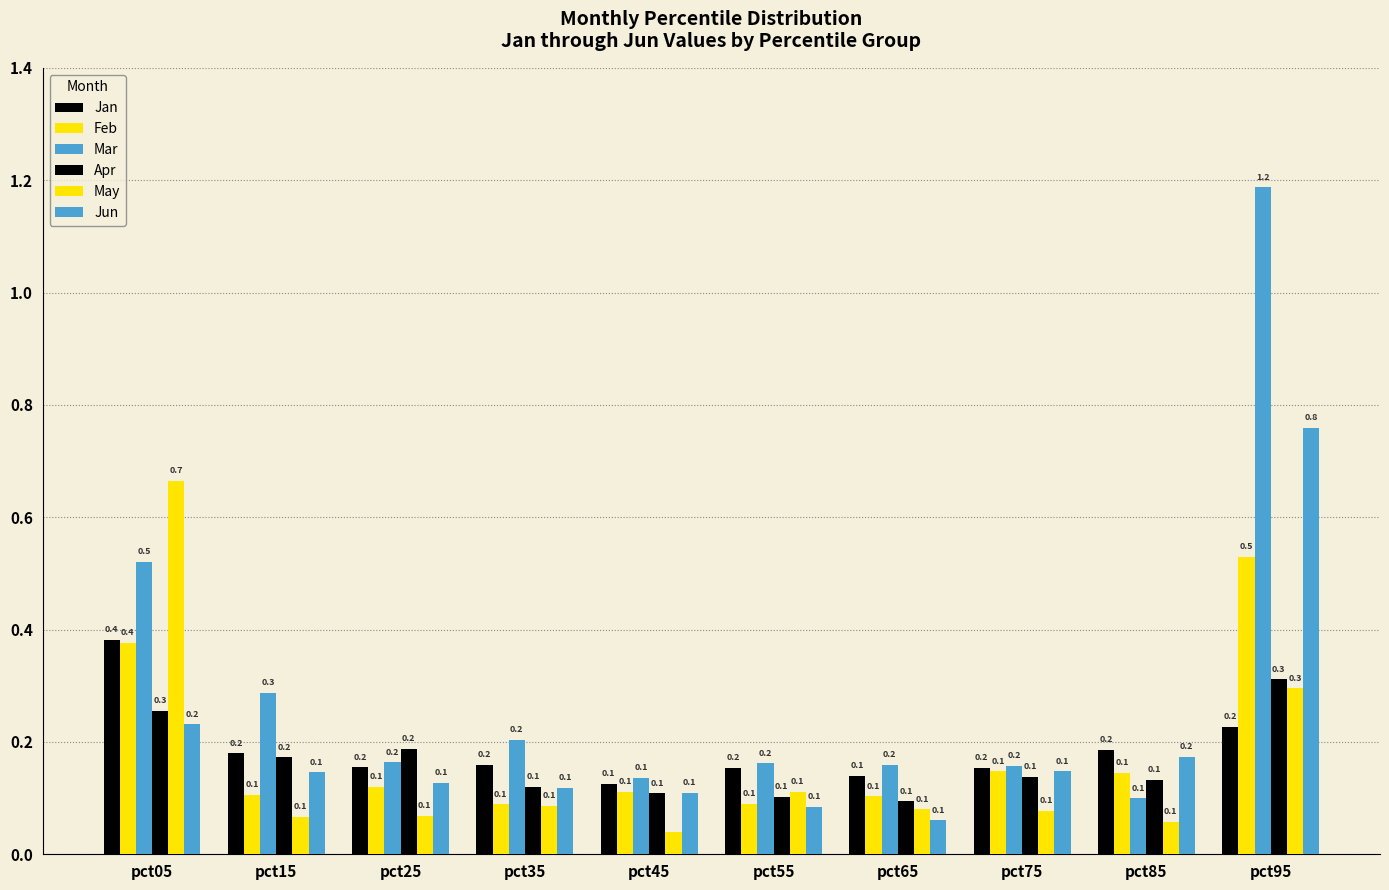

Count the number of data series in this chart.

6